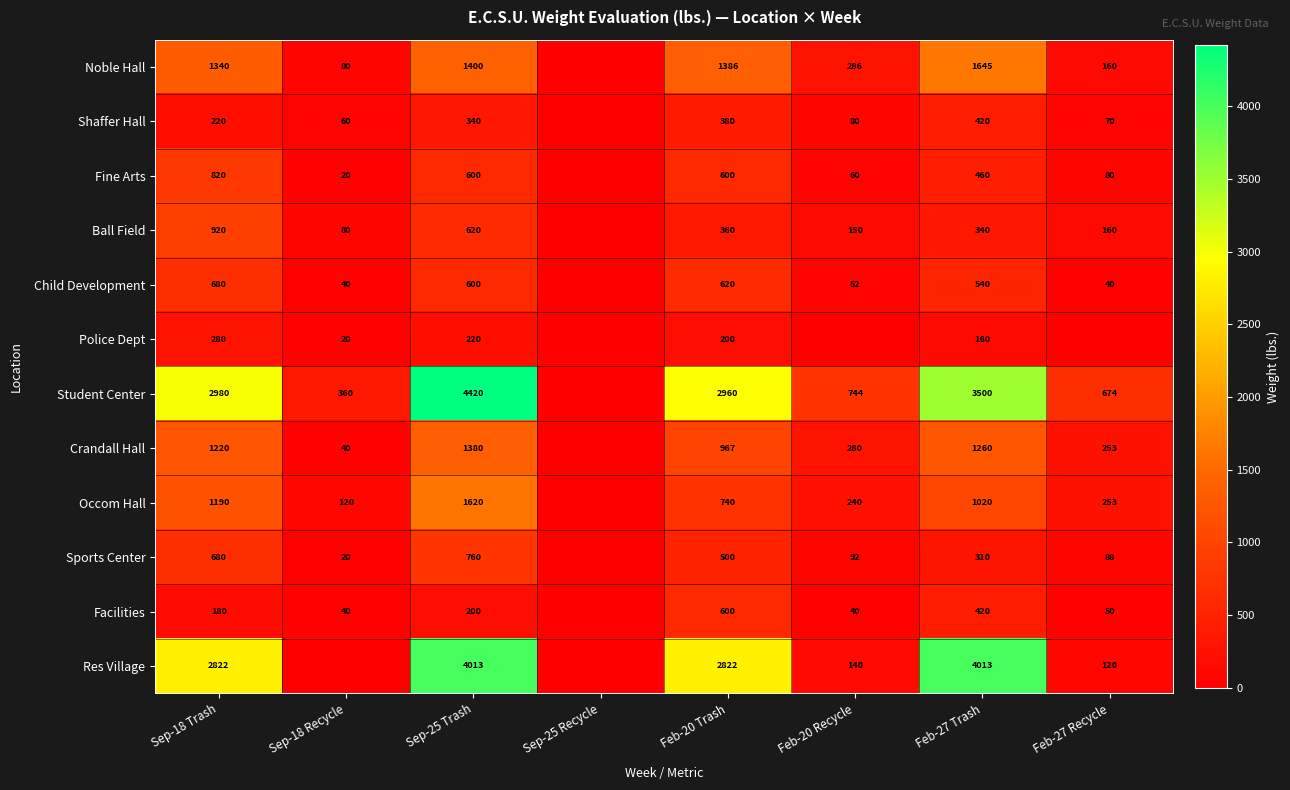

What is the total value across all series at Feb-20 Trash?

12135